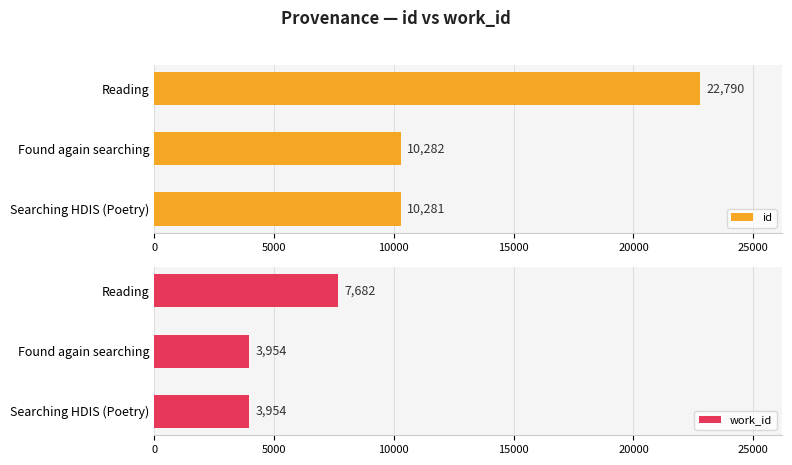

How many bars are there in total?

6